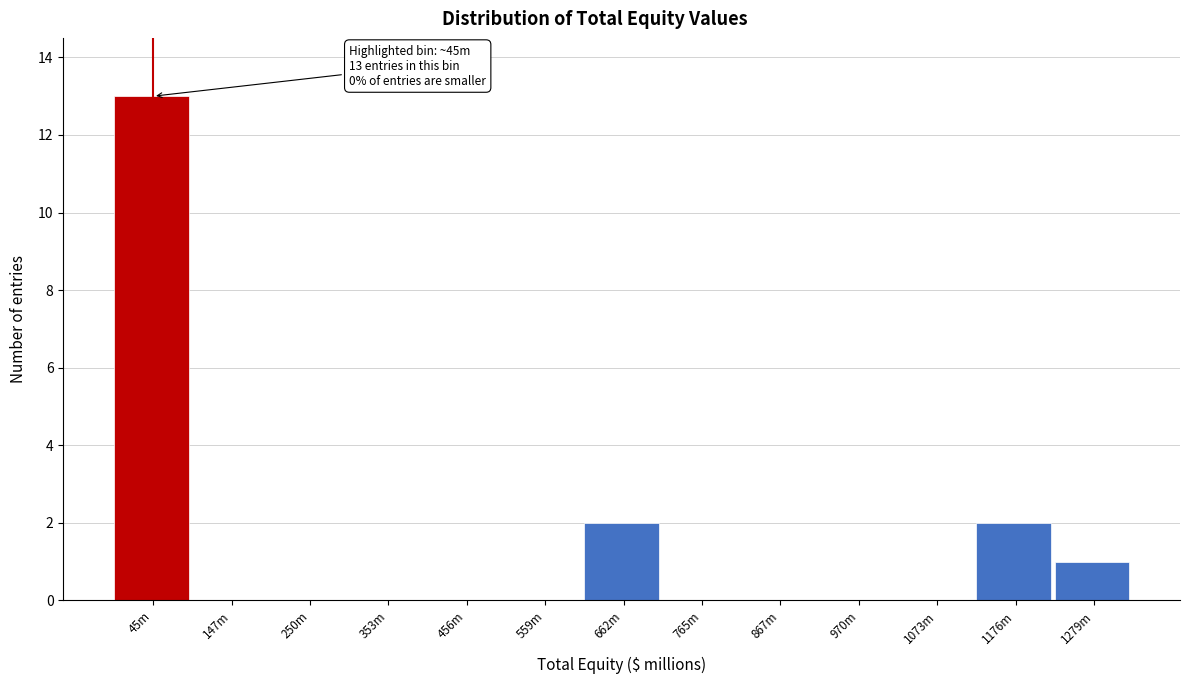

Reading right to left, extract all data points from this chart.

1279m=1	1176m=2	1073m=0	970m=0	867m=0	765m=0	662m=2	559m=0	456m=0	353m=0	250m=0	147m=0	45m=13